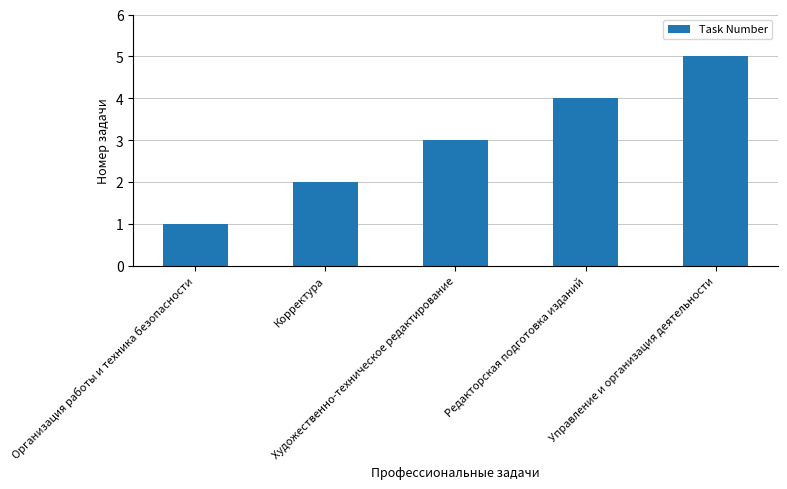

Count the number of categories in the chart.

5